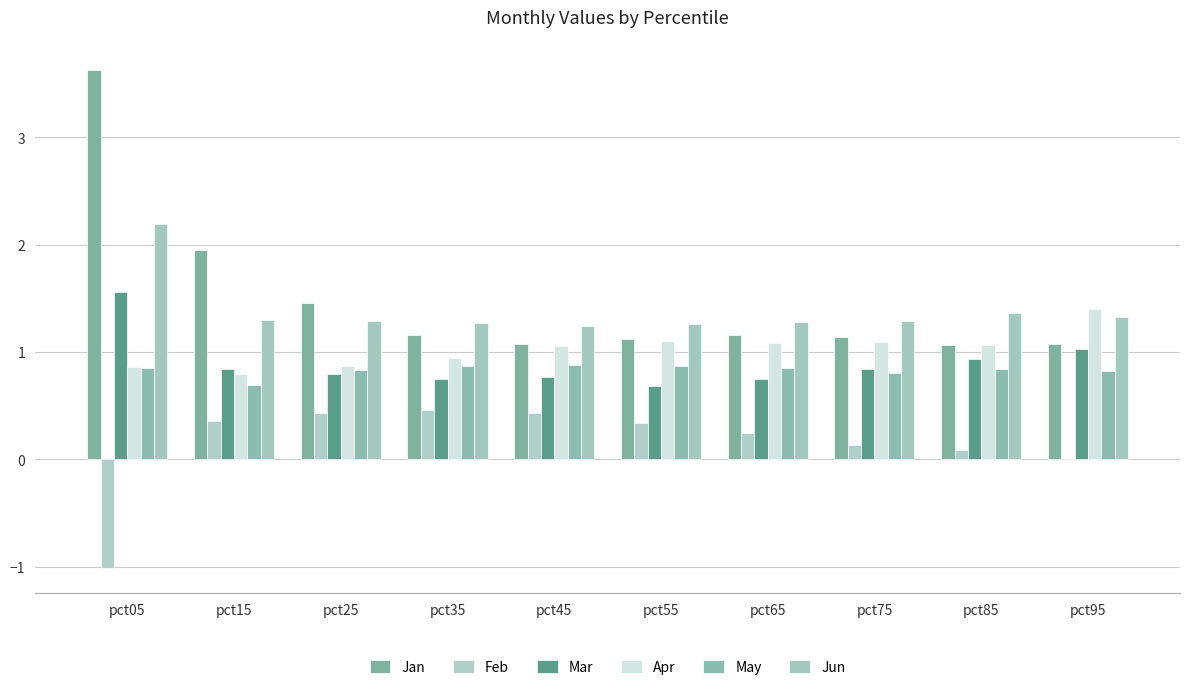

Are the bars horizontal?

No